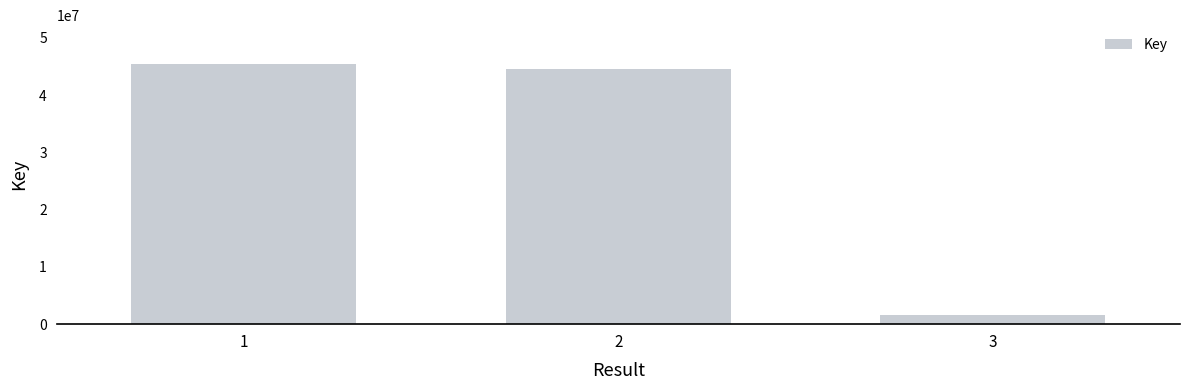

What is the maximum value shown in the chart?

45424530